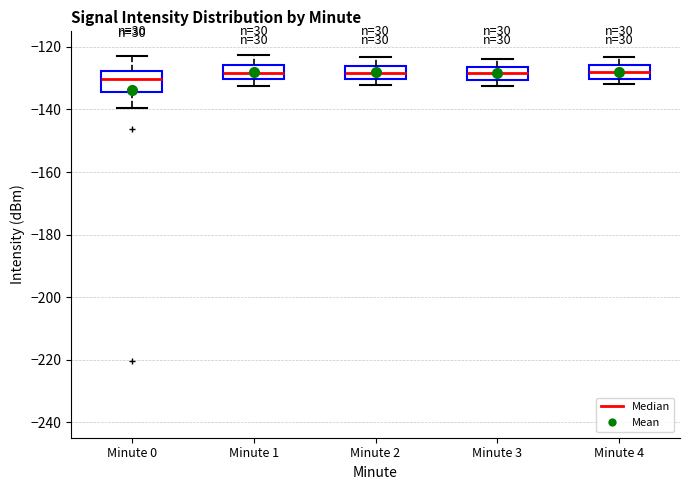

Where is the upper edge of the box for Minute 0 on the y-axis? The values are not printed on the chart, so give them approximately, as read against the axis.

-128